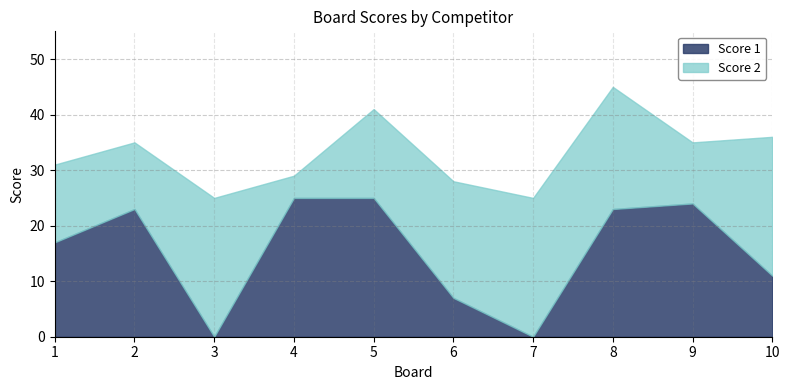

True or false: Score 1 and Score 2 intersect in this chart.

True